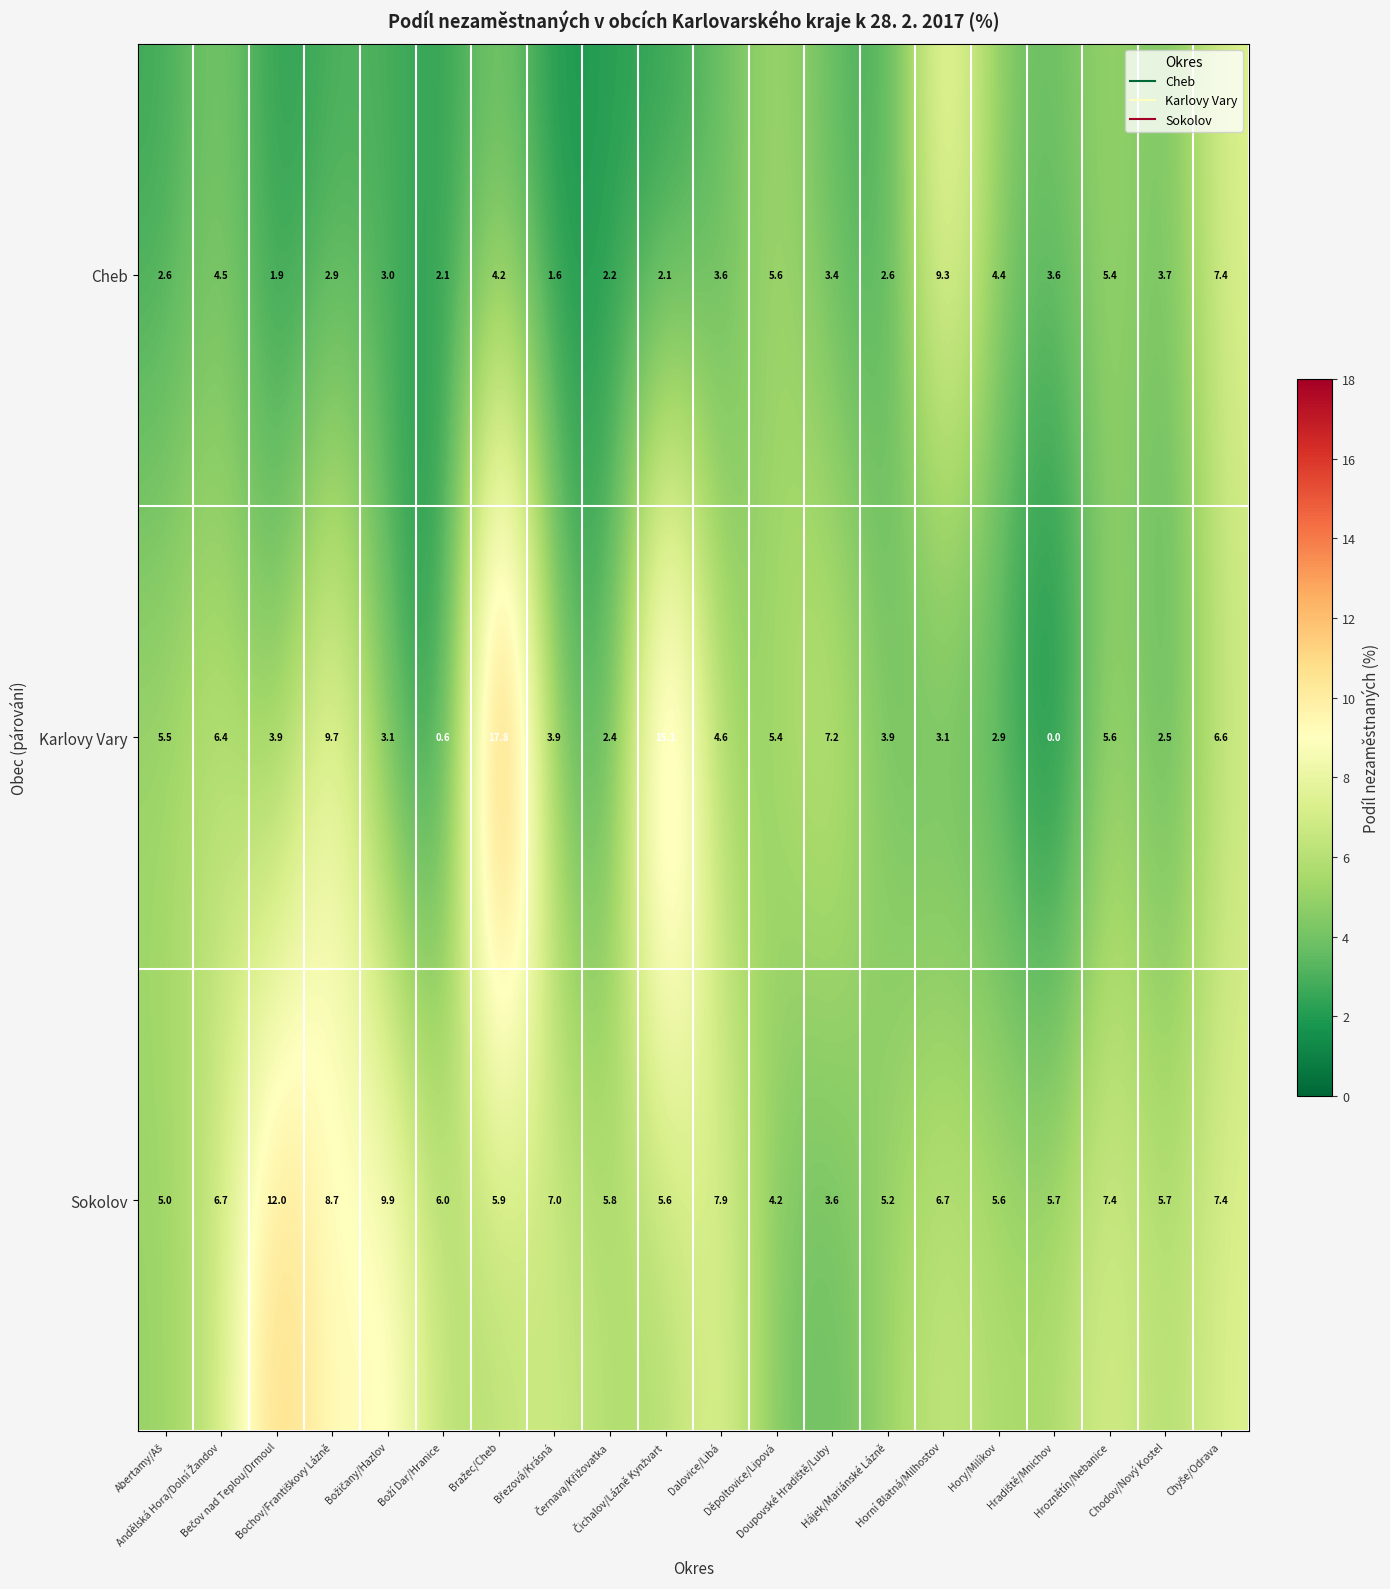

What is the average value of the Karlovy Vary series?

5.5